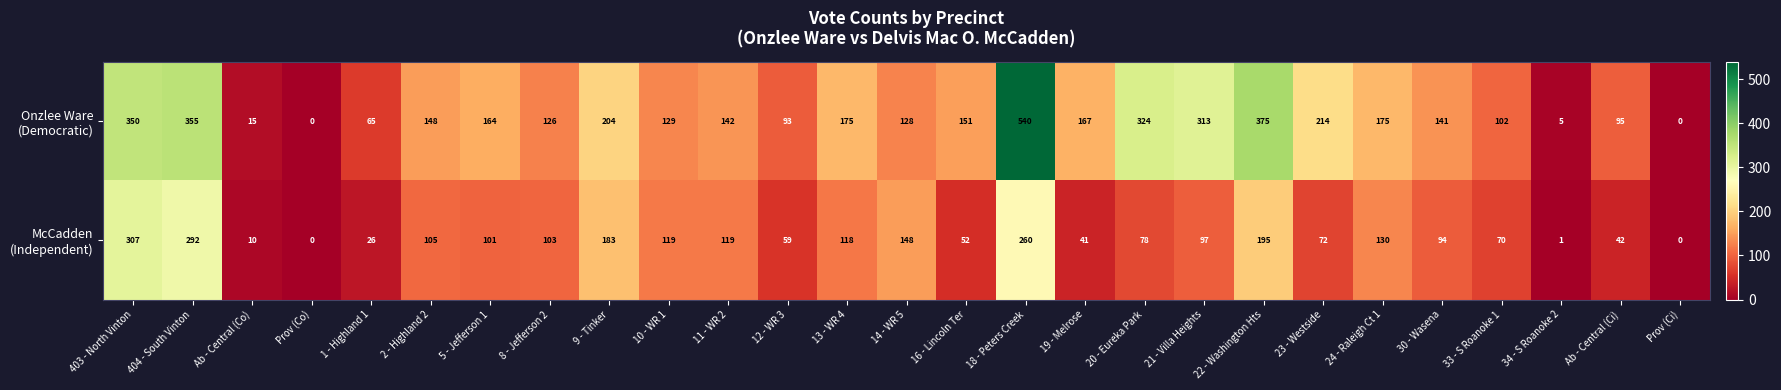

What is the total value across all series at 404 - South Vinton?

647